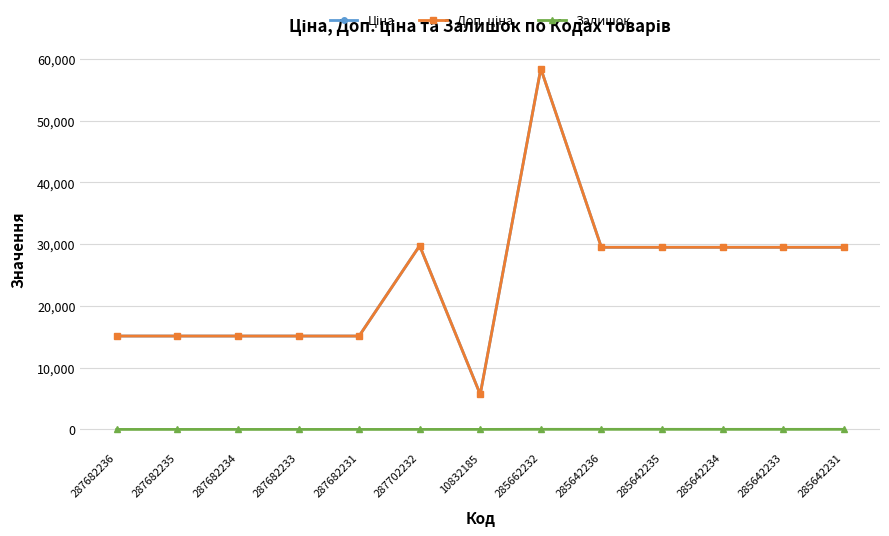

At which category does the chart reach its peak across all series?

285662232